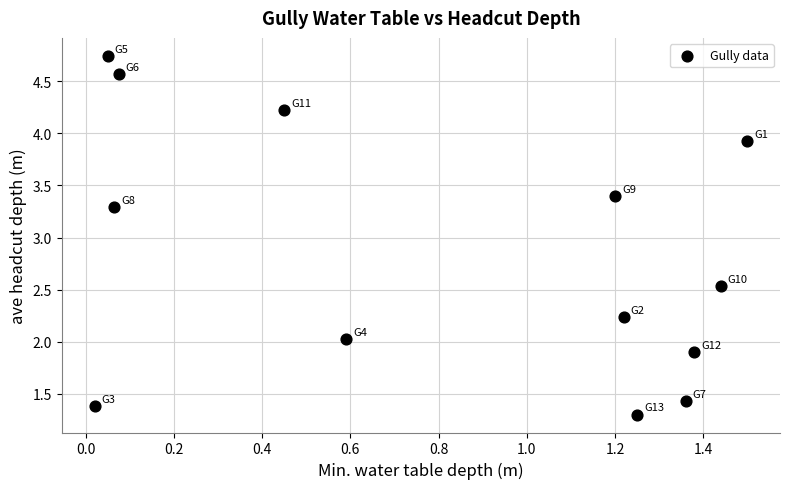

What is the range of X values (max minus min)?

1.5